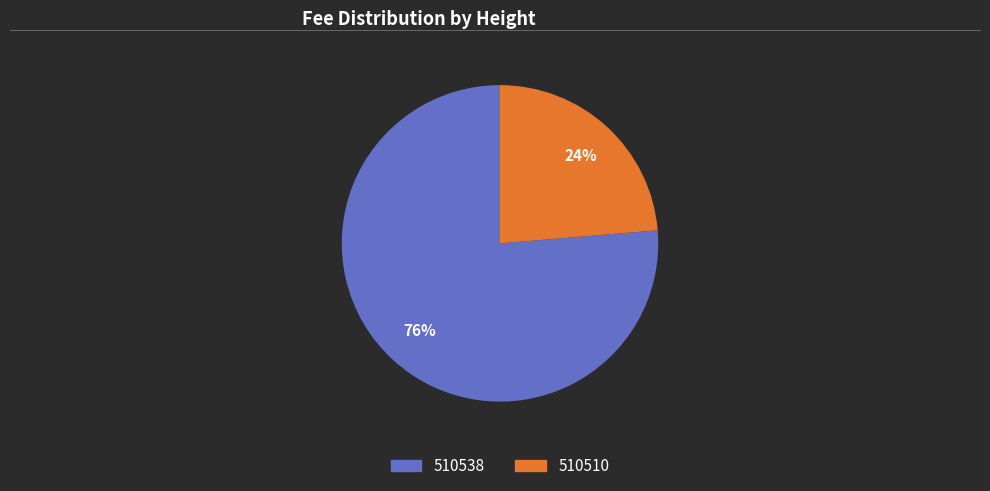

Is it true that 510510 is 30% of the pie?

False